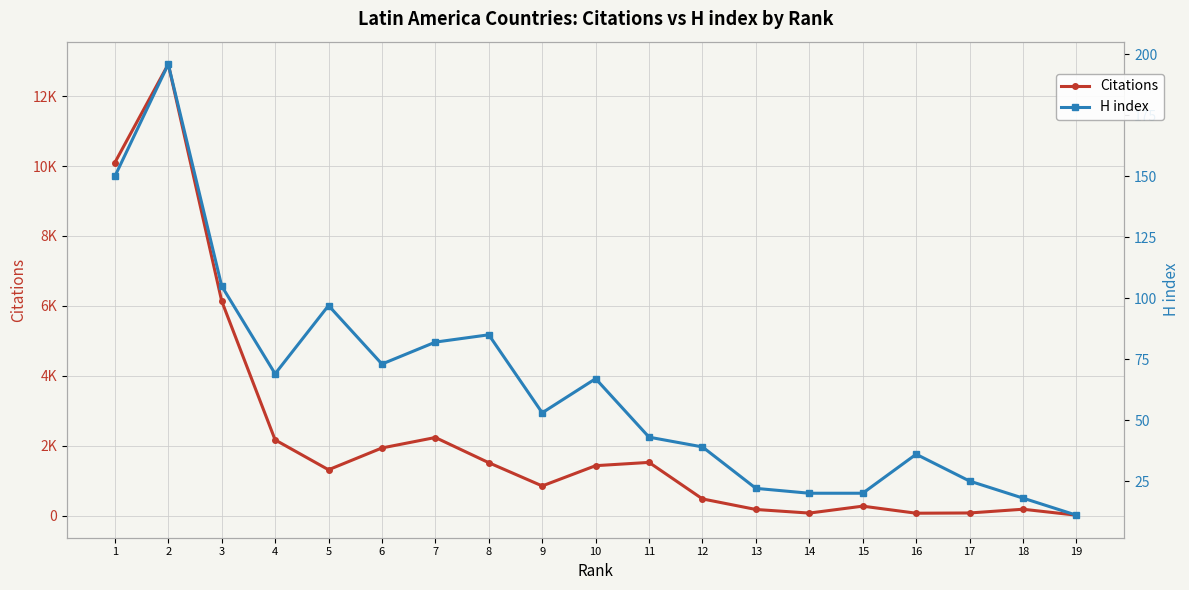

How many data points in H index are above 53?

9